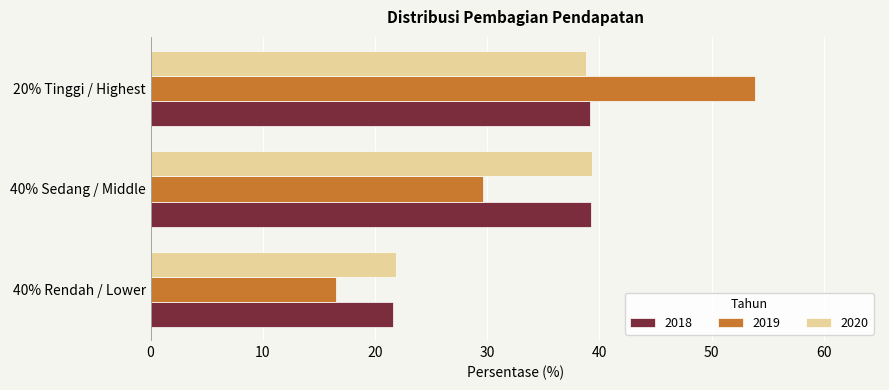

What is the minimum value shown in the chart?

16.5